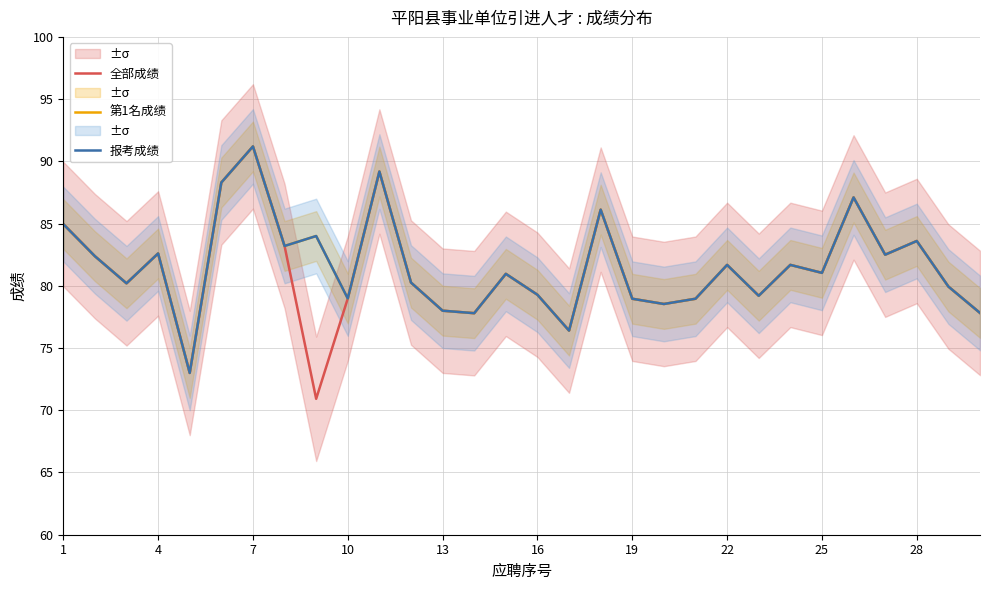

True or false: 报考成绩 and 第1名成绩 cross at least once.

False